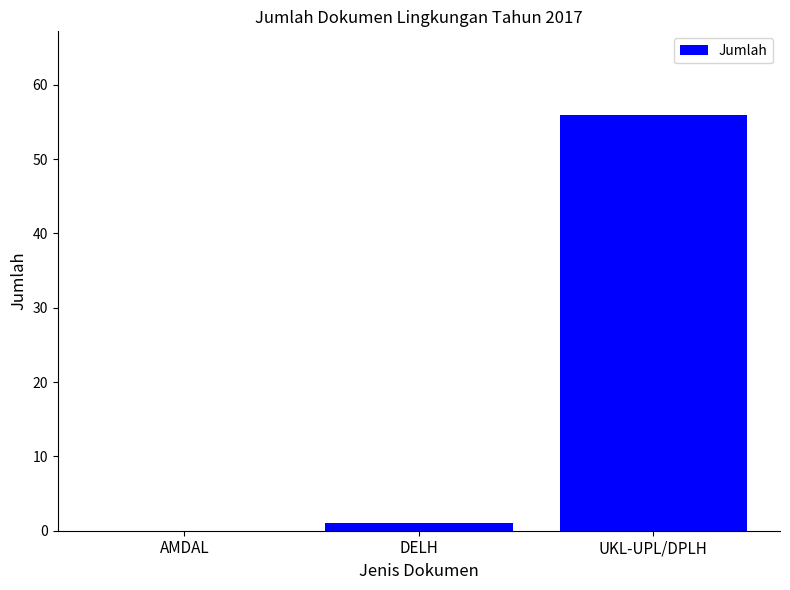

Reading left to right, list all the values displayed in this chart.

0	1	56